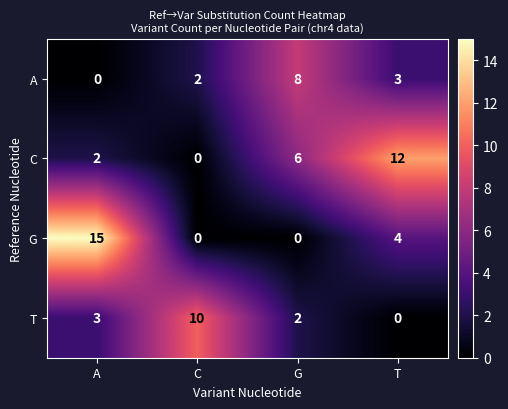

Reading left to right, transcribe all the data shown in this chart.

A: A=0	C=2	G=8	T=3
C: A=2	C=0	G=6	T=12
G: A=15	C=0	G=0	T=4
T: A=3	C=10	G=2	T=0